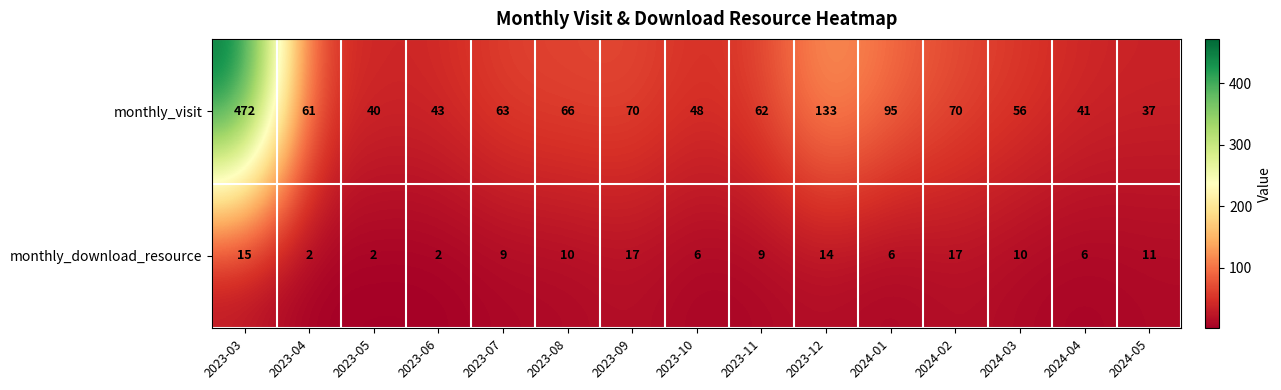

What is the difference between the maximum and minimum values in the monthly_download_resource series?

15